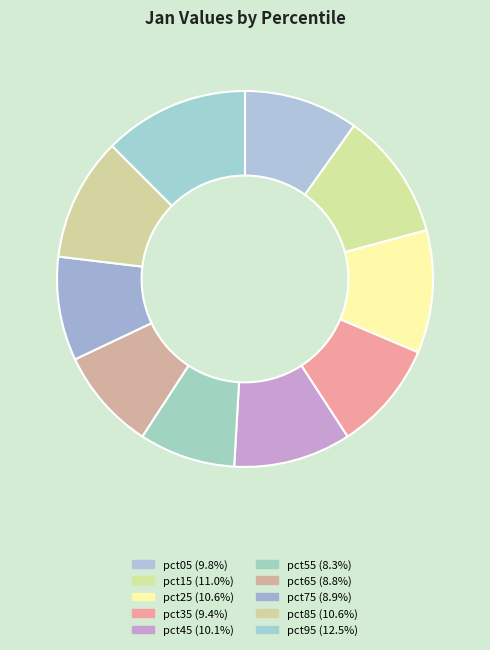

Count the number of slices in the pie.

10